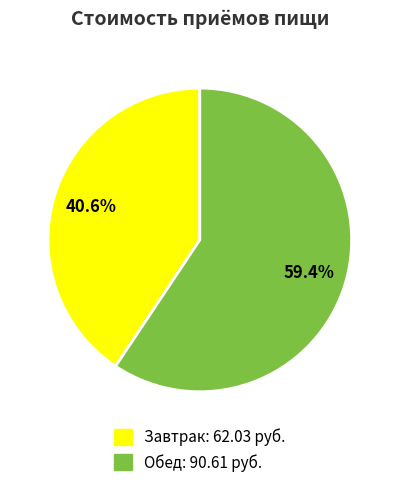

Is Завтрак the majority of the pie?

No